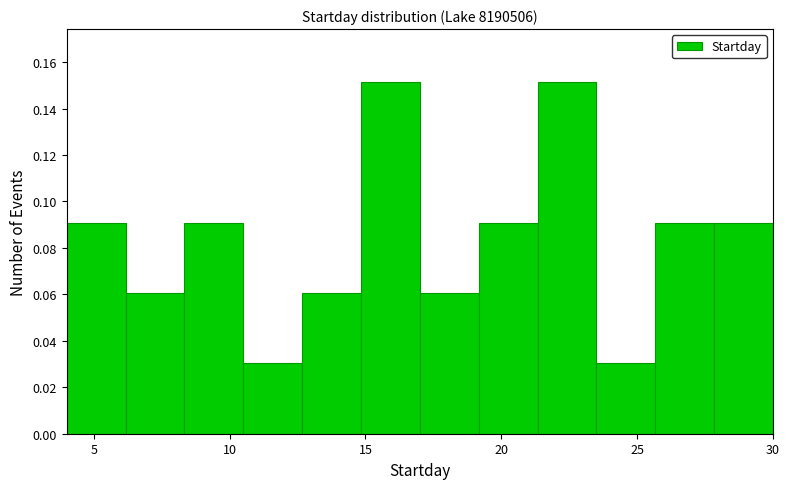

Reading left to right, transcribe this chart: for each bar, give the range it covers on the x-axis and its height. Neither the bar edges nor the heights are printed on the chart, so give them approximately, as read against the axes.

4.0 to 6.0: 0.090
6.0 to 8.5: 0.060
8.5 to 10.5: 0.090
10.5 to 12.5: 0.030
12.5 to 15.0: 0.060
15.0 to 17.0: 0.152
17.0 to 19.0: 0.060
19.0 to 21.5: 0.090
21.5 to 23.5: 0.152
23.5 to 25.5: 0.030
25.5 to 28.0: 0.090
28.0 to 30.0: 0.090